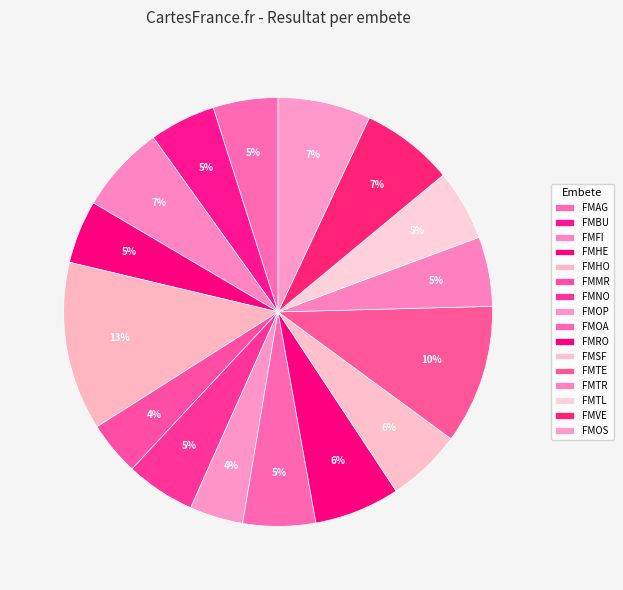

How many segments does this pie chart have?

16